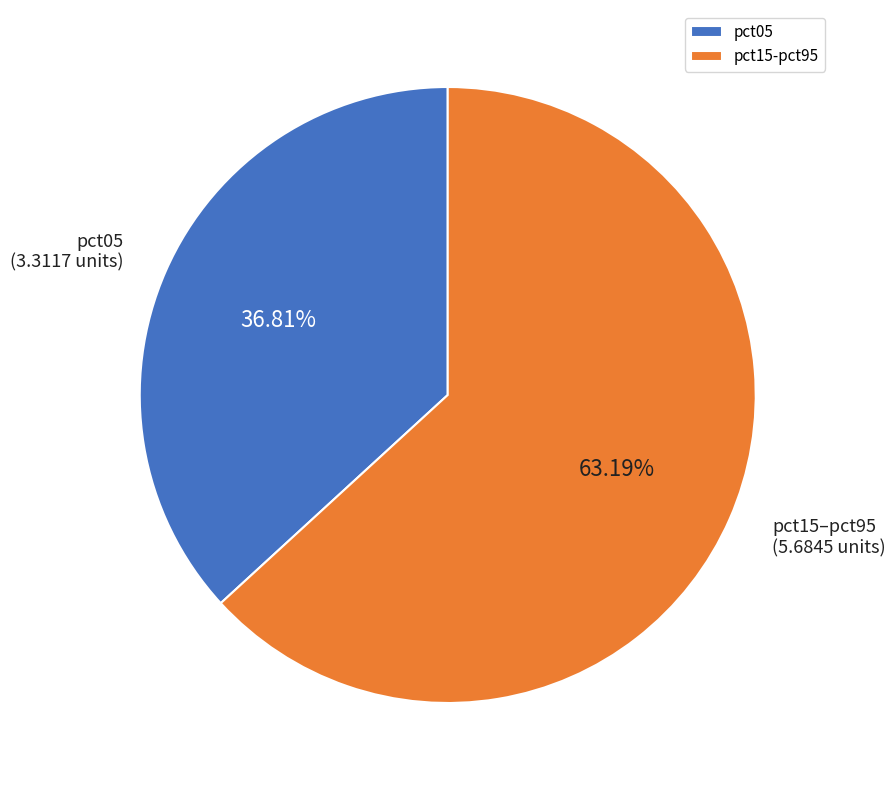

Does pct05 represent more than half of the total?

No